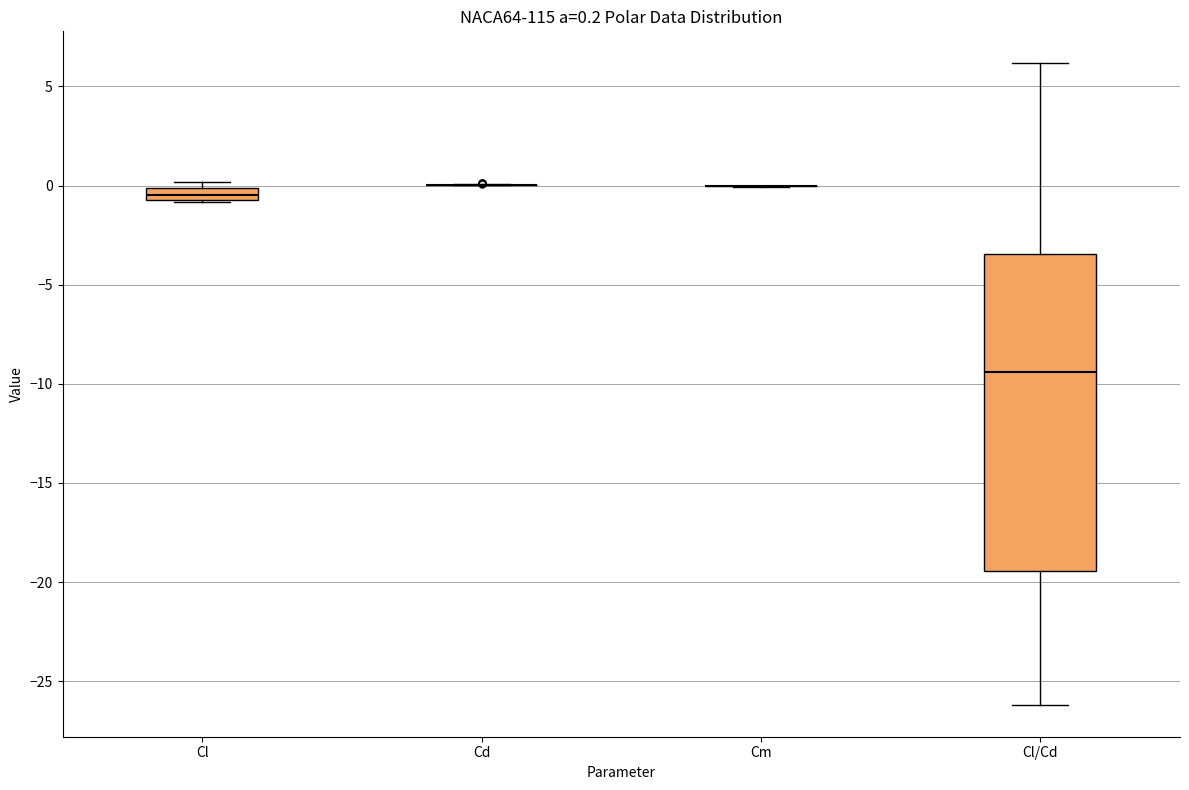

Comparing the boxes themselves (not the whiskers), which one is the tallest?

Cl/Cd